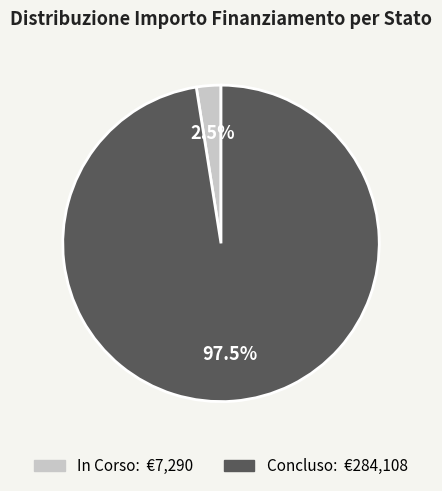

What is the majority slice?

Concluso